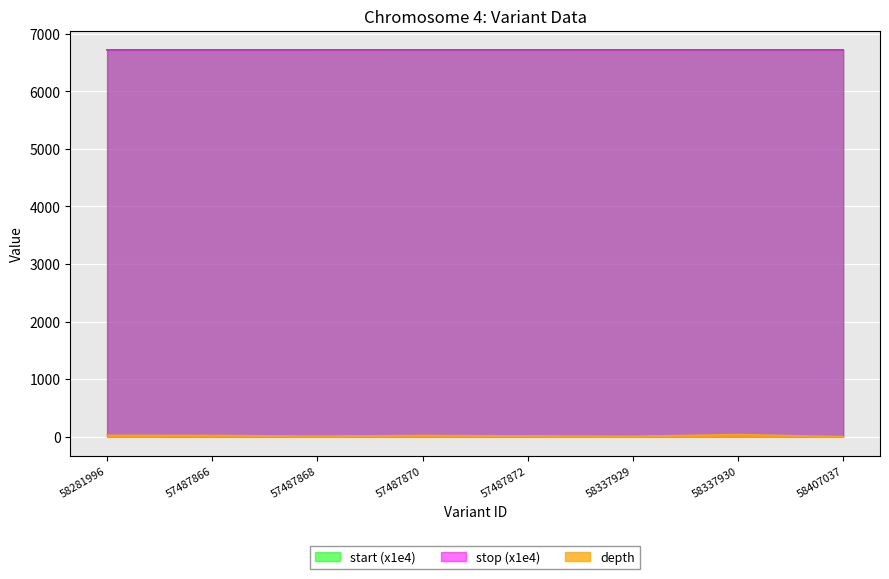

What is the smallest value displayed?

1.0